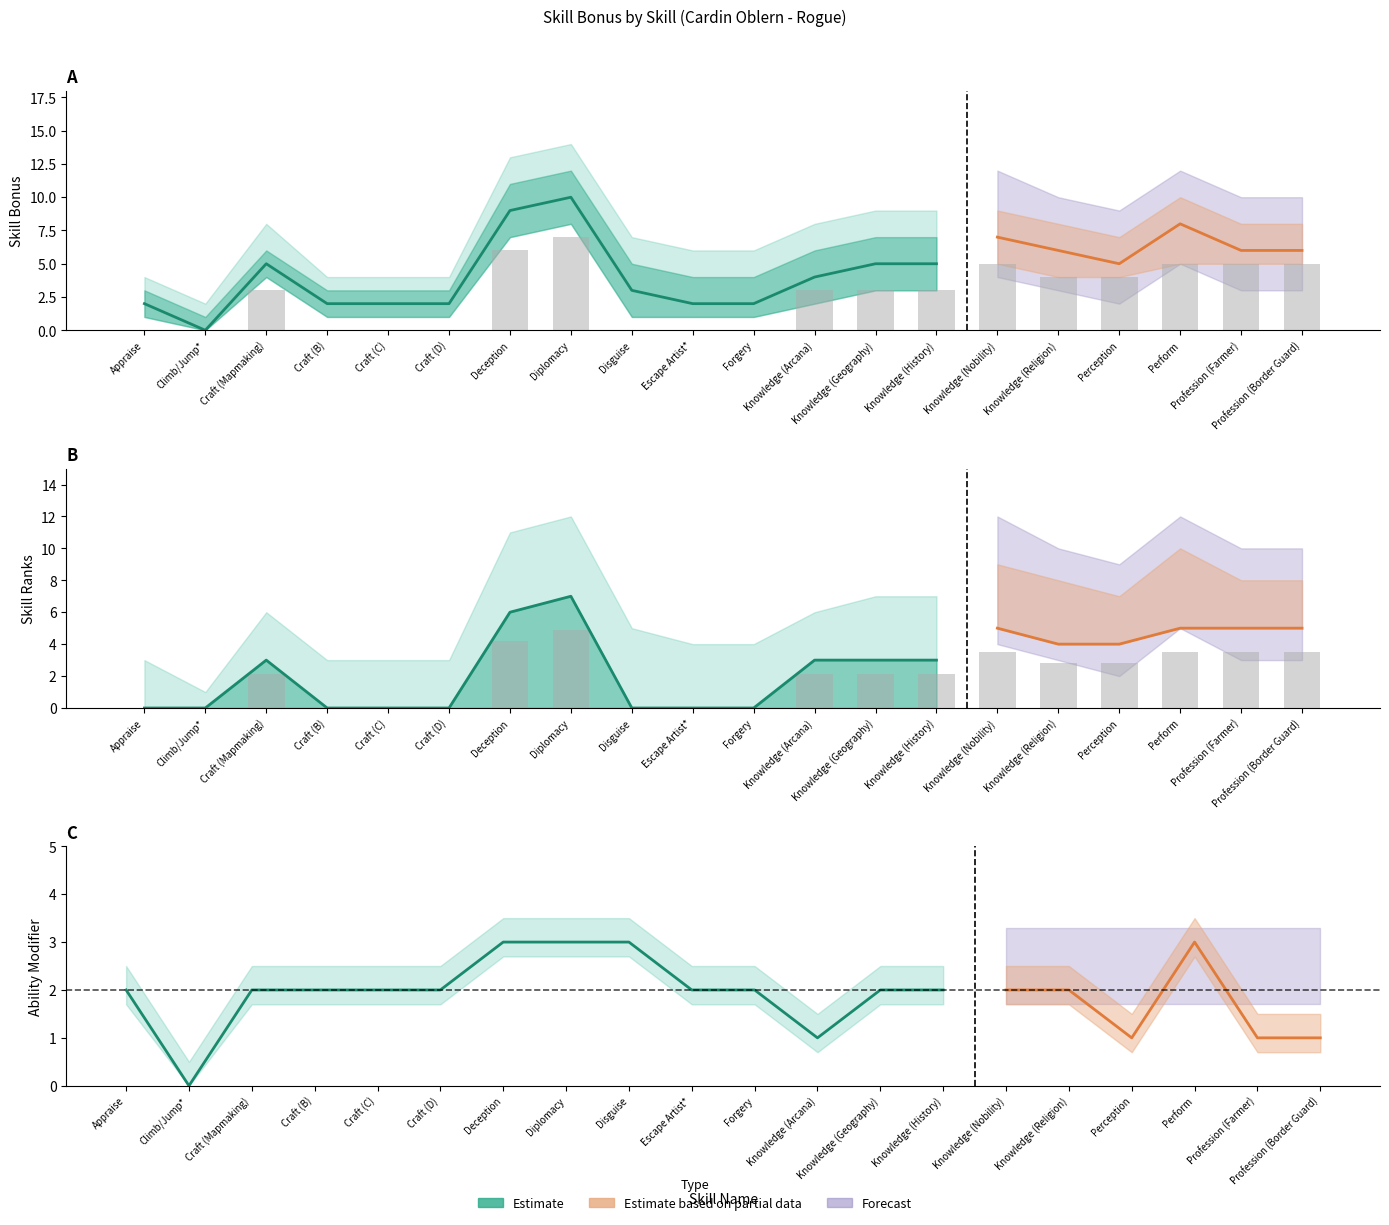

What is the label of the 11th bar from the left?

Forgery